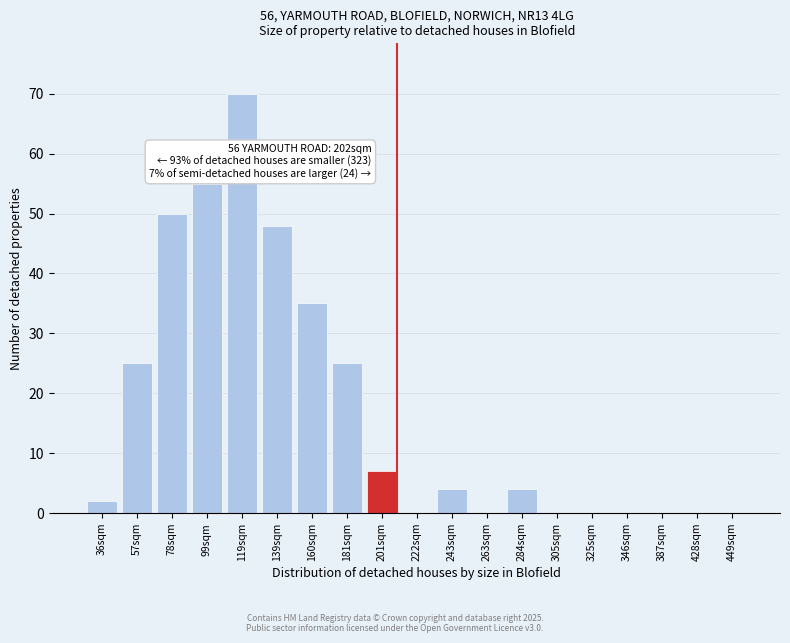

Reading left to right, what are all the values shown in this chart?

36sqm=2	57sqm=25	78sqm=50	99sqm=55	119sqm=70	139sqm=48	160sqm=35	181sqm=25	201sqm=7	222sqm=0	243sqm=4	263sqm=0	284sqm=4	305sqm=0	325sqm=0	346sqm=0	387sqm=0	428sqm=0	449sqm=0